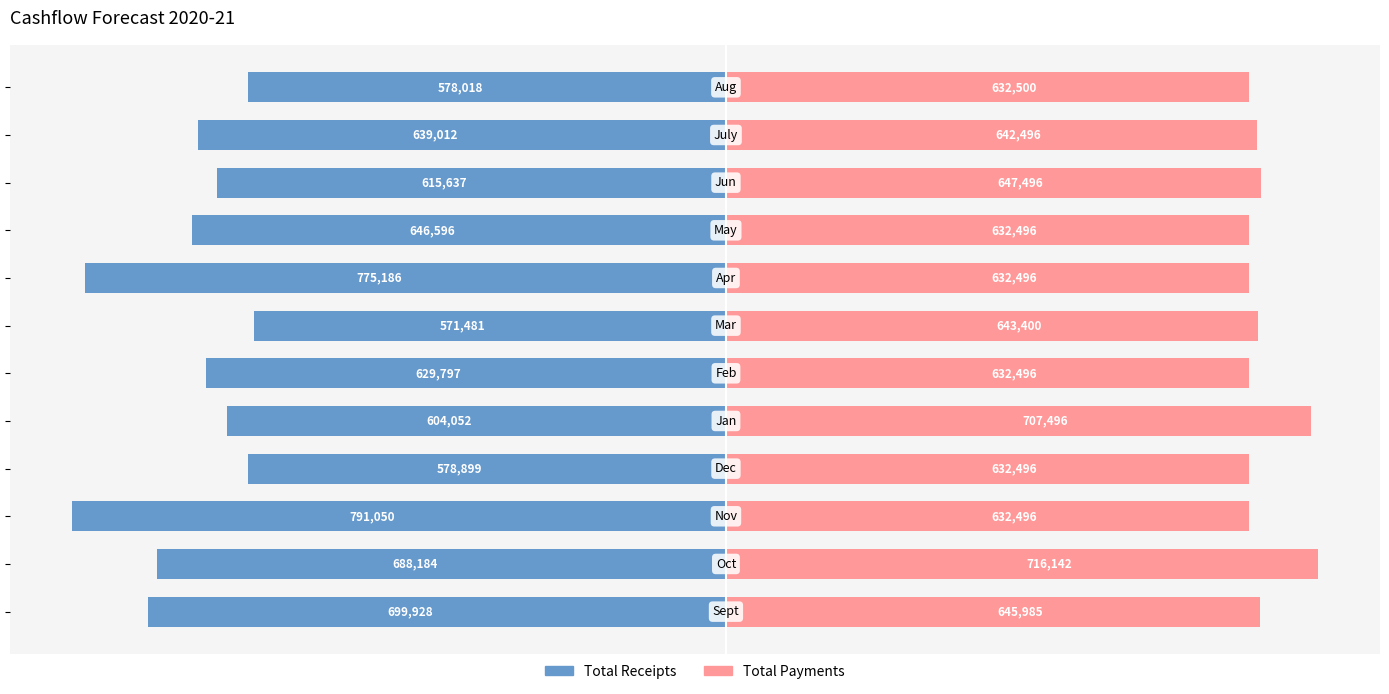

What is the sum of all Total Payments values?

7797995